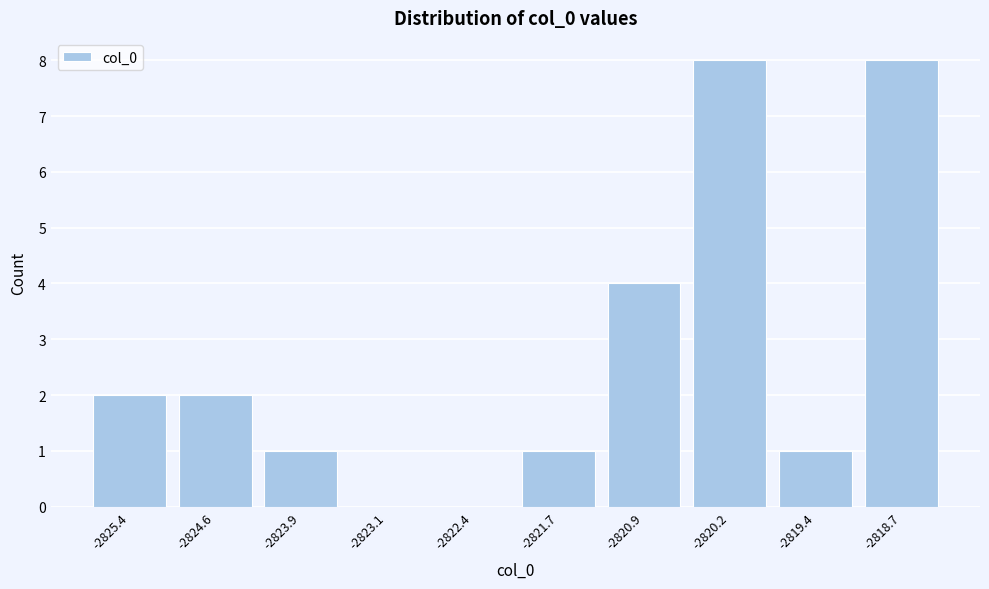

Reading left to right, what are all the values shown in this chart?

-2825.4=2	-2824.6=2	-2823.9=1	-2823.1=0	-2822.4=0	-2821.7=1	-2820.9=4	-2820.2=8	-2819.4=1	-2818.7=8